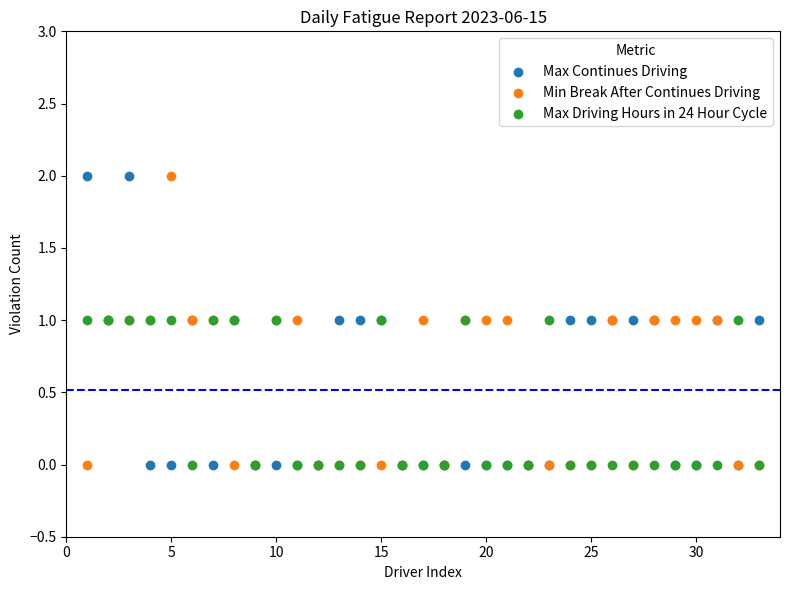

What is the X range (max minus min) for the scatter plot?

32